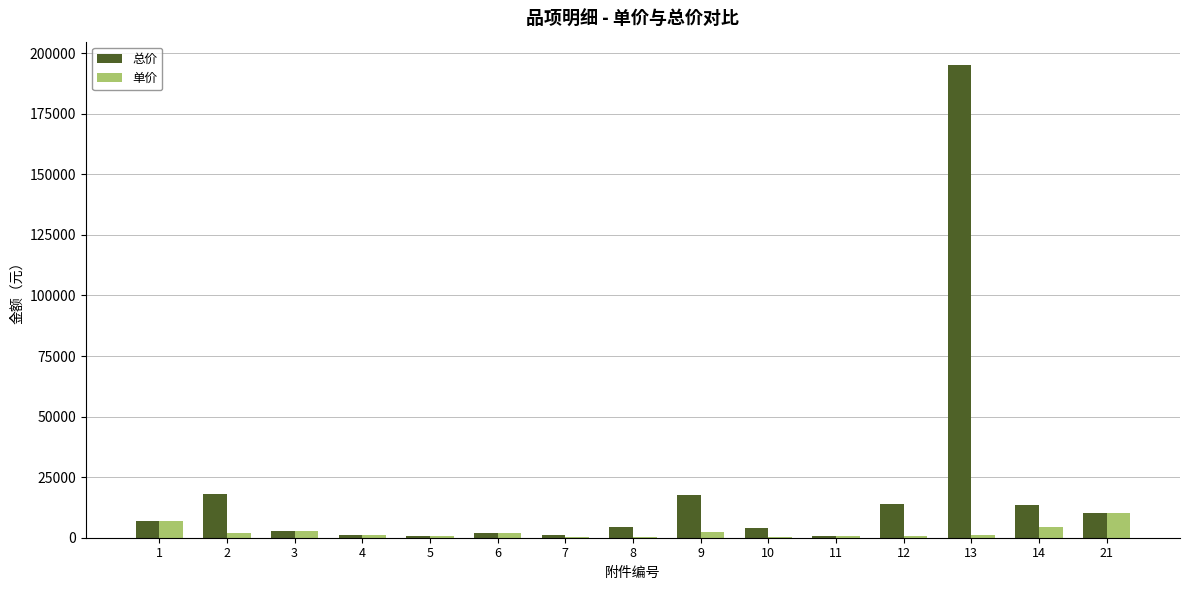

What is the maximum value shown in the chart?

195000